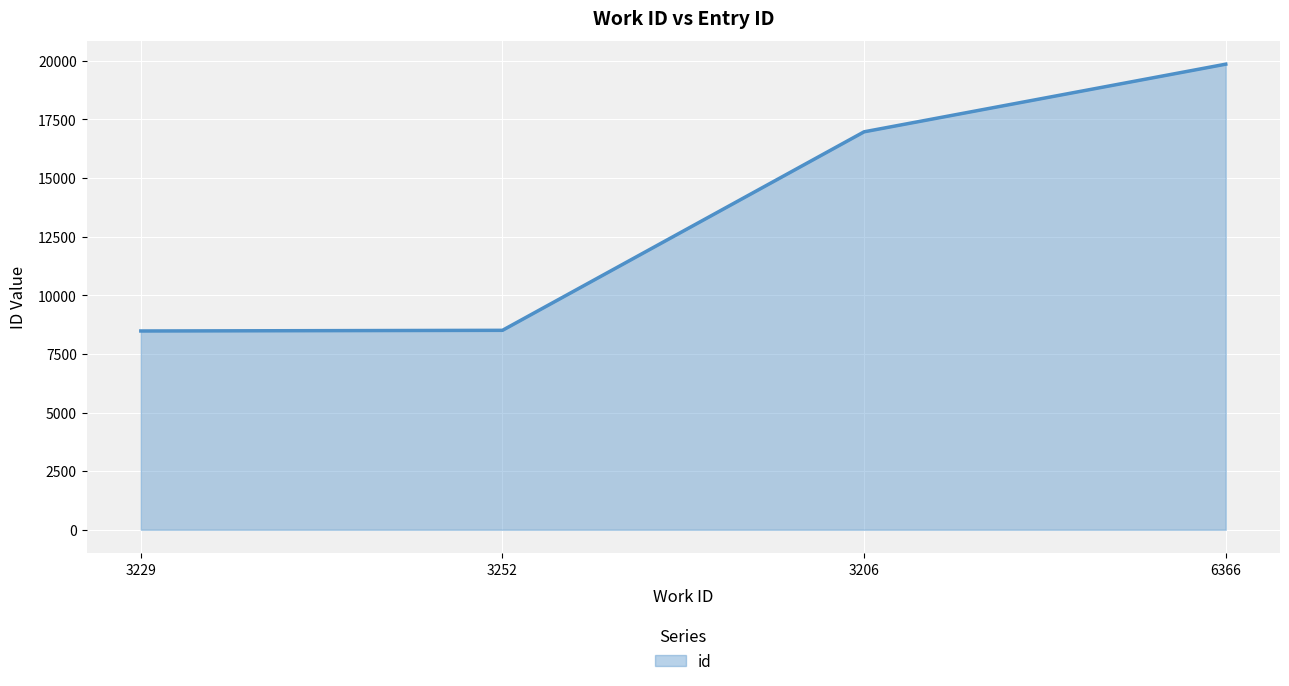

Where is the data nearest to the value 14169?

3206